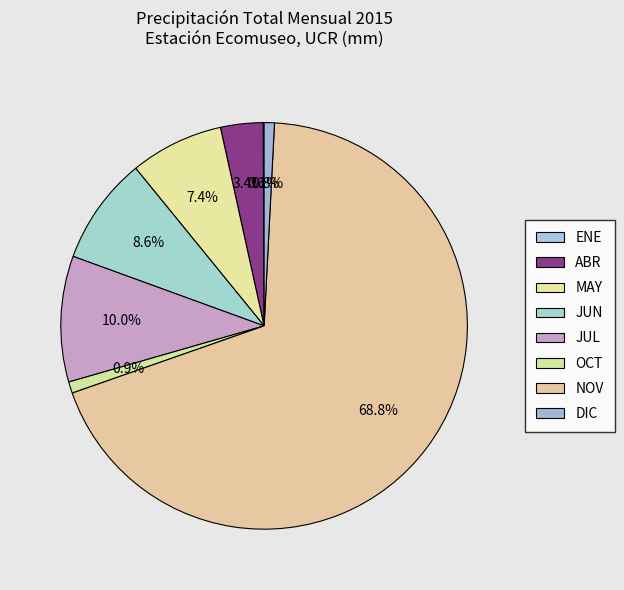

What percentage is the JUN slice, to the nearest percent?

9%